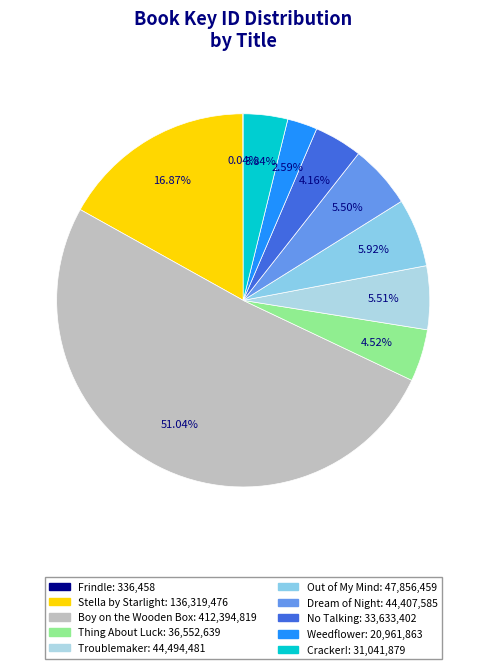

Which category has the smallest portion of the pie?

Frindle